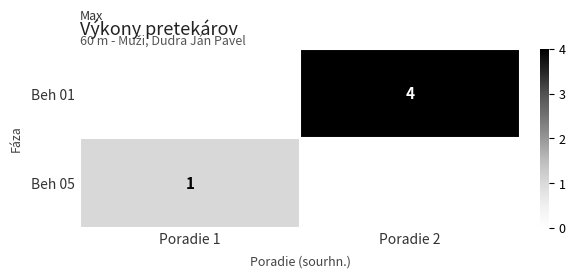

What is the greatest value displayed?

4.0